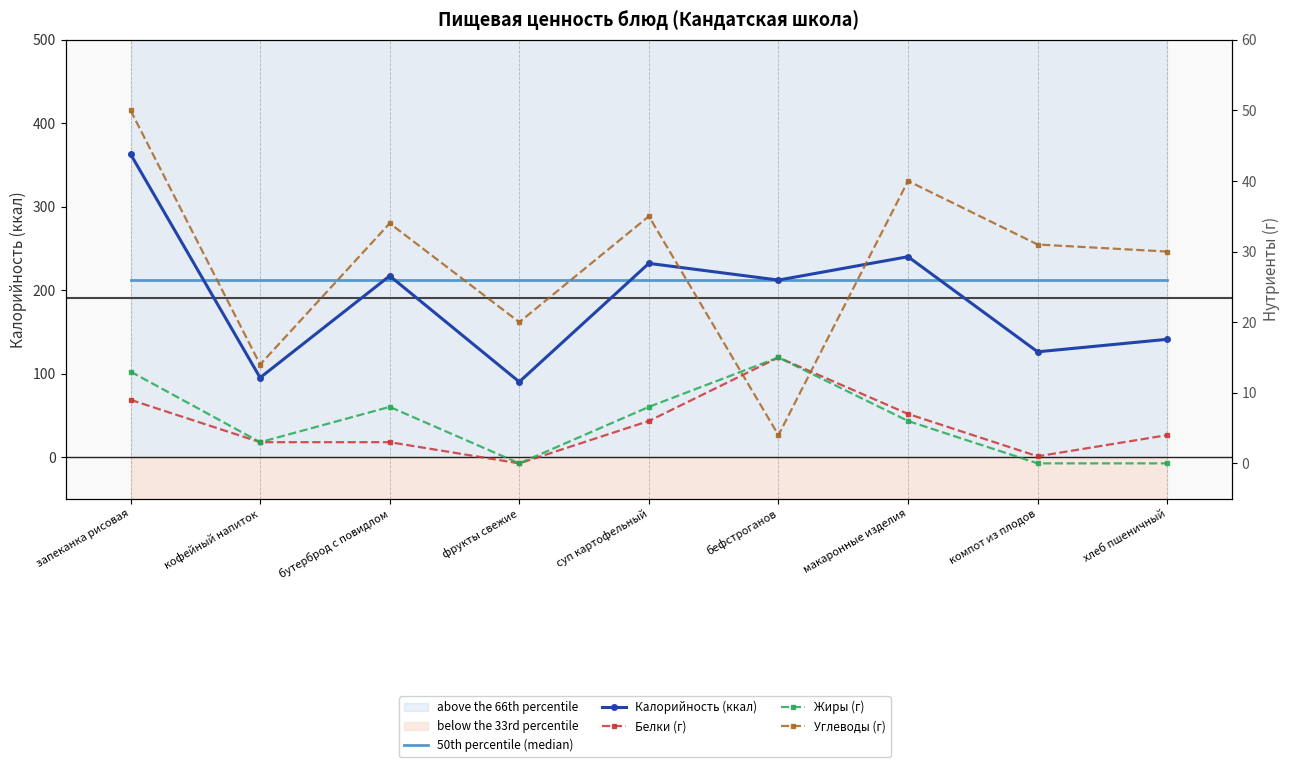

What is the label of the 1st point from the left?

запеканка рисовая